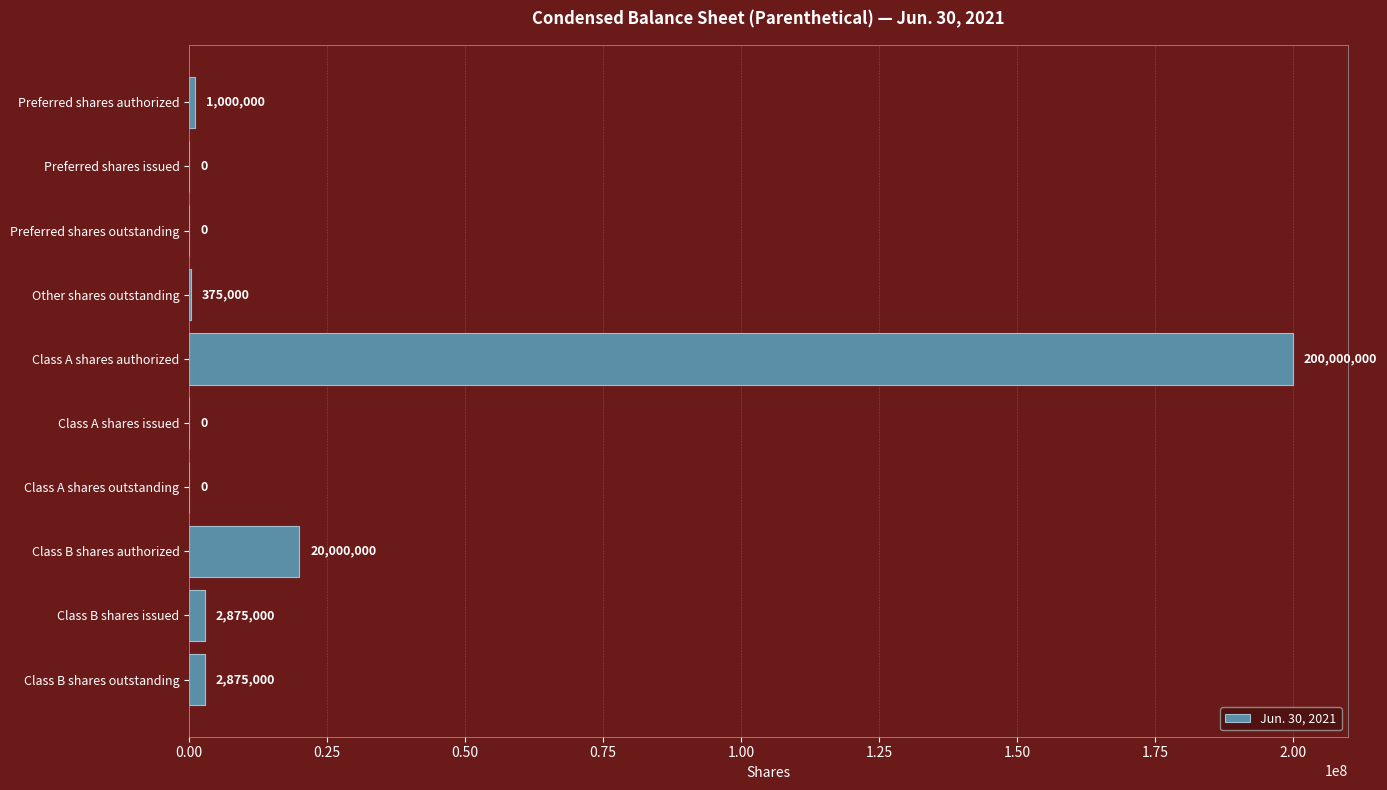

What is the sum of all values?

227125000